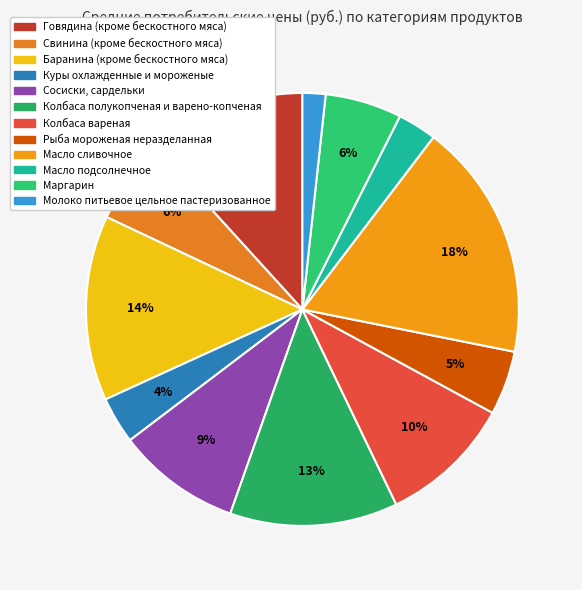

Between Молоко питьевое цельное пастеризованное and Маргарин, which is larger?

Маргарин